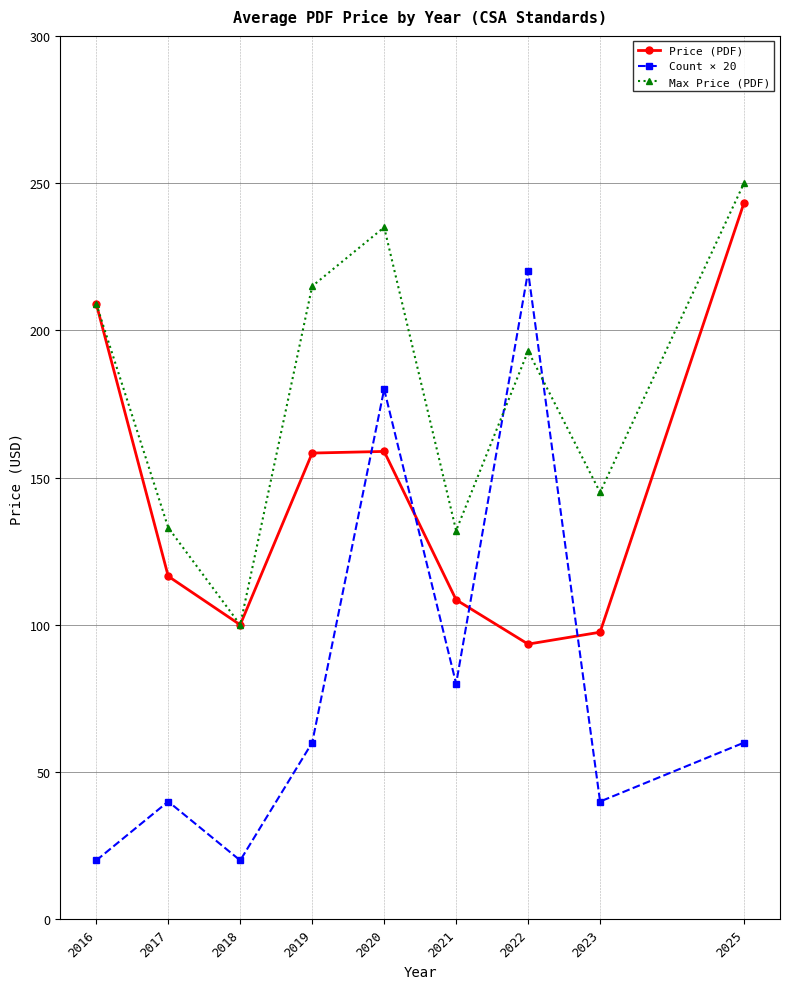

List the series in order of their peak value, highest first.

Max Price (PDF), Price (PDF), Count × 20